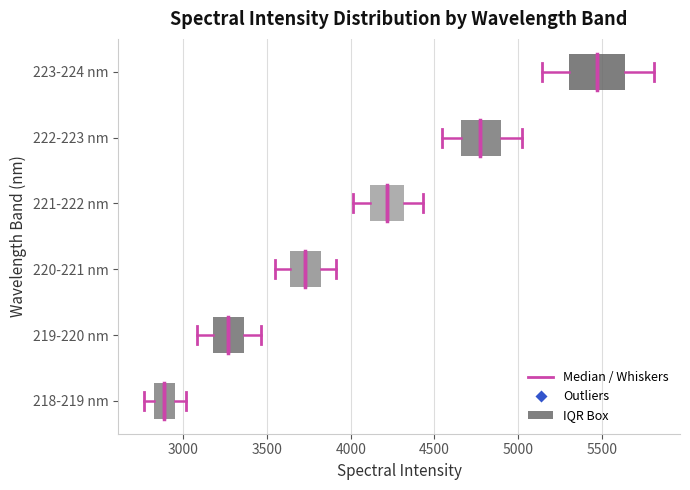

Reading bottom to top, read every box against the x-axis: the position of its median line, the range the box covers, and the ends of its whiskers. The values are not printed on the chart, so give them approximately, as read against the axis.

218-219 nm: median 2900, box 2800 to 2950, whiskers 2750 to 3000
219-220 nm: median 3250, box 3200 to 3350, whiskers 3100 to 3450
220-221 nm: median 3750, box 3650 to 3800, whiskers 3550 to 3900
221-222 nm: median 4200, box 4100 to 4300, whiskers 4000 to 4450
222-223 nm: median 4750, box 4650 to 4900, whiskers 4550 to 5000
223-224 nm: median 5450, box 5300 to 5650, whiskers 5150 to 5800